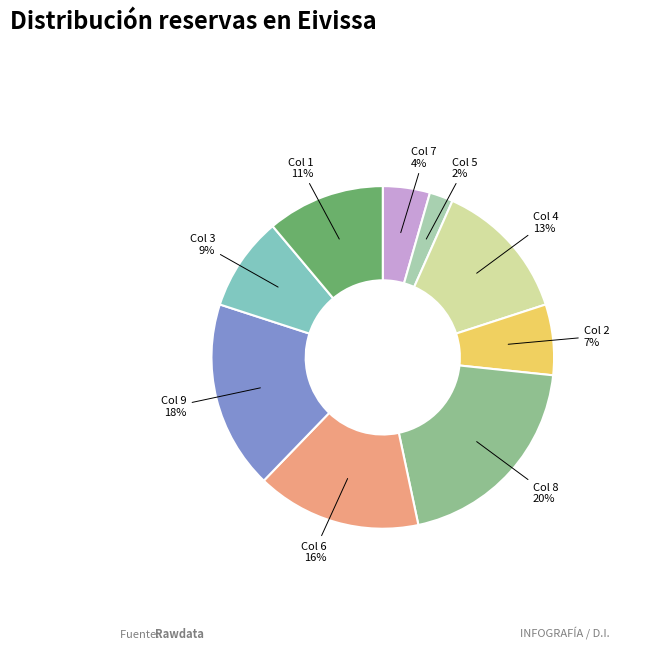

Does any single category account for the majority?

No